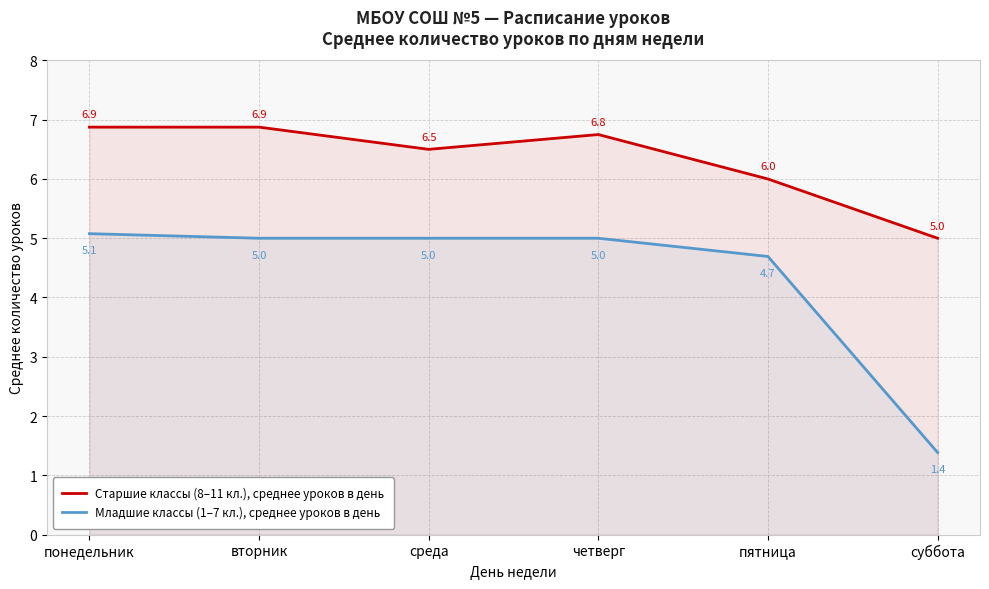

Reading left to right, transcribe all the data shown in this chart.

Старшие классы (8–11 кл.), среднее уроков в день: понедельник=6.9	вторник=6.9	среда=6.5	четверг=6.8	пятница=6.0	суббота=5.0
Младшие классы (1–7 кл.), среднее уроков в день: понедельник=5.1	вторник=5.0	среда=5.0	четверг=5.0	пятница=4.7	суббота=1.4